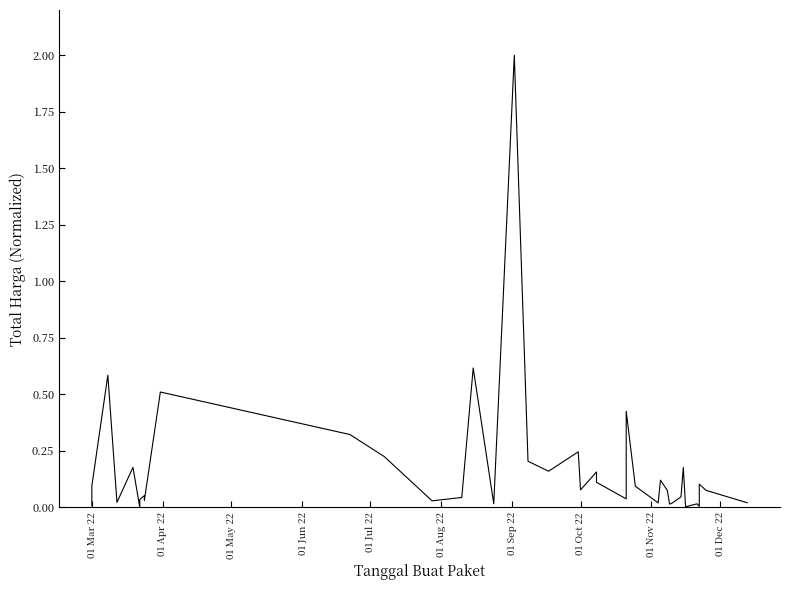

Is it true that the value at 11 is 0.4?

False